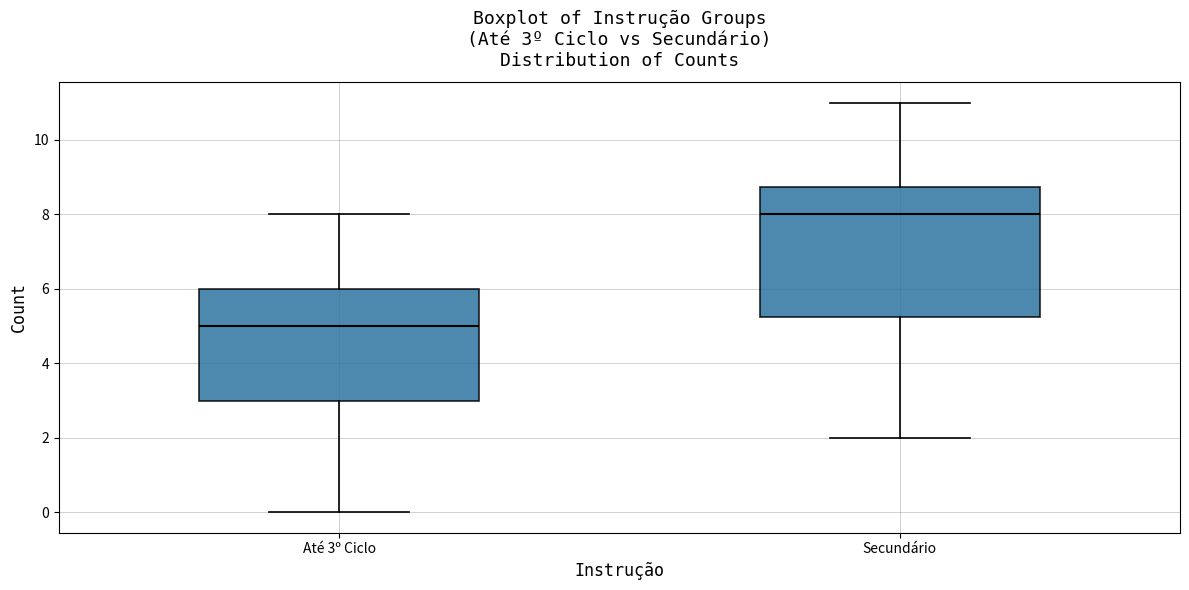

Comparing the boxes themselves (not the whiskers), which one is the tallest?

Secundário